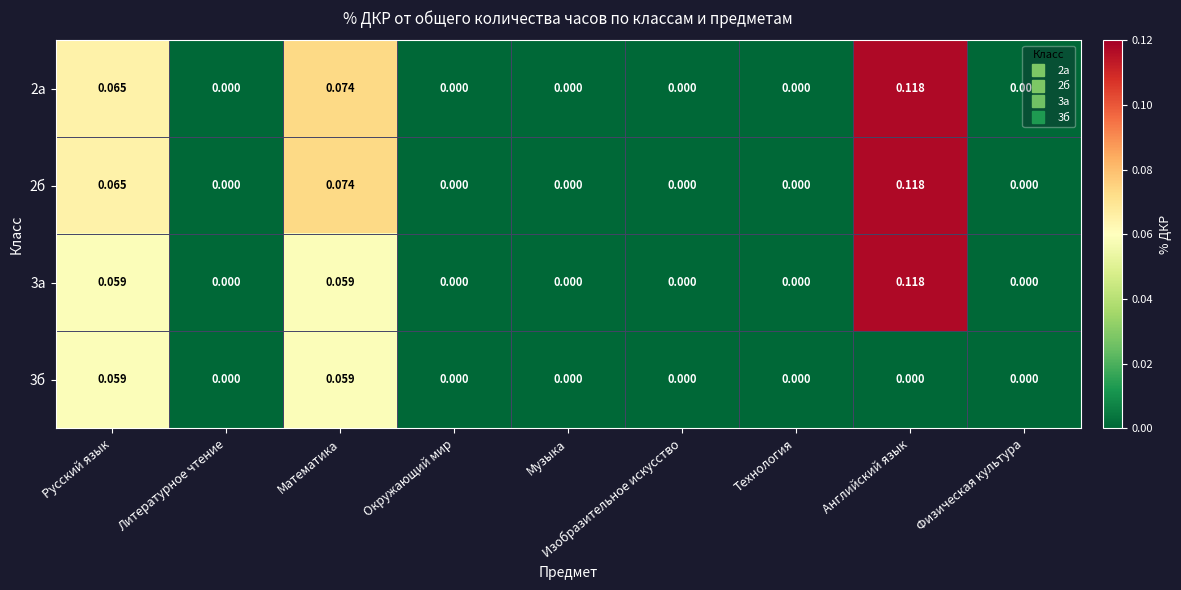

At which category is the sum across all series the highest?

Английский язык